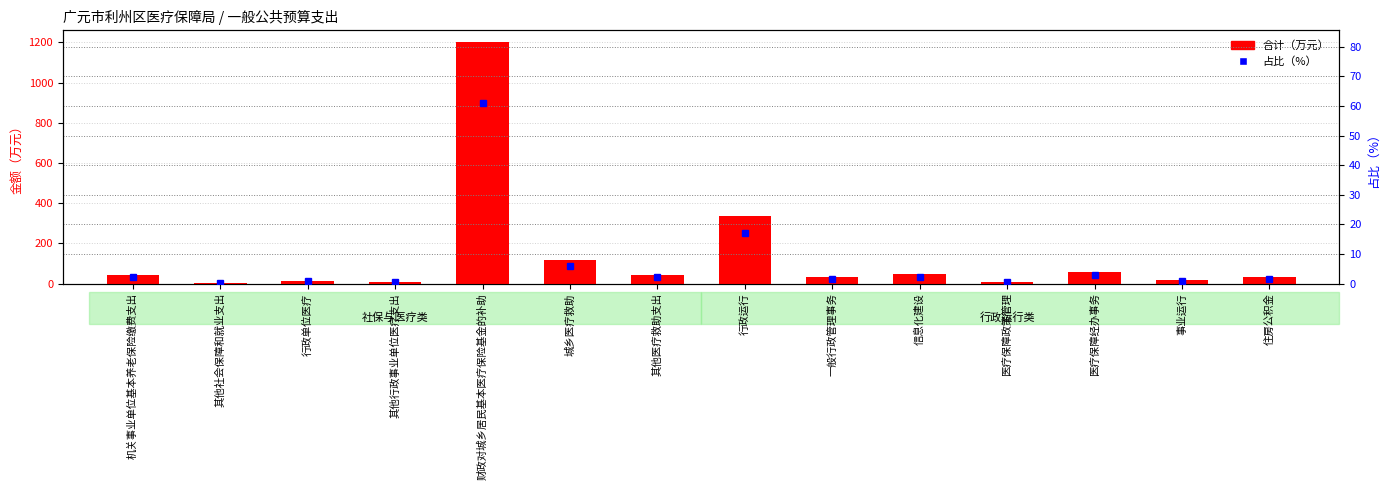

At which label does 占比（%） reach its peak?

财政对城乡居民基本医疗保险基金的补助